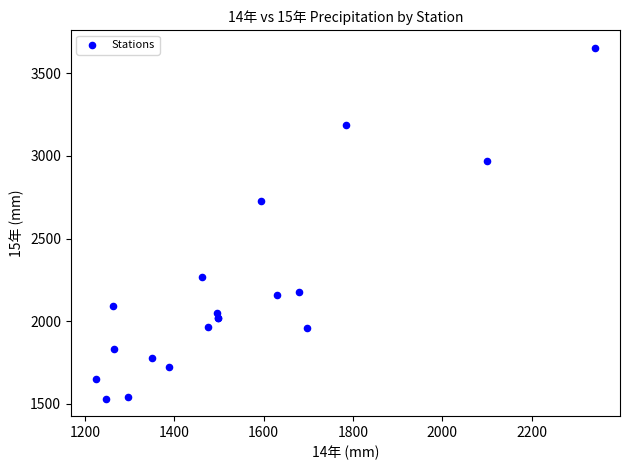

What Y value in the scatter plot is closest to 2593?

2725